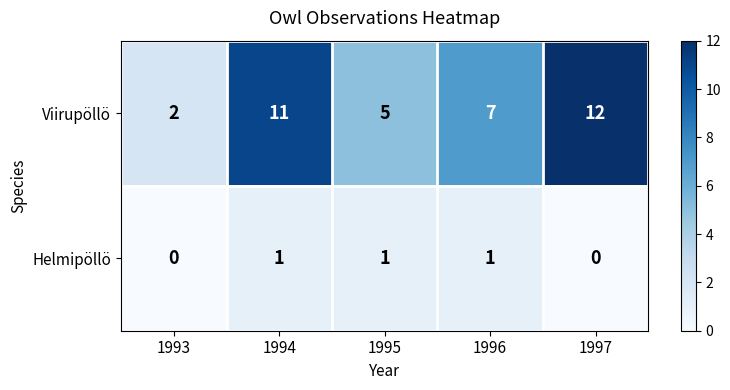

Rank the series at 1993 from lowest to highest value.

Helmipöllö, Viirupöllö